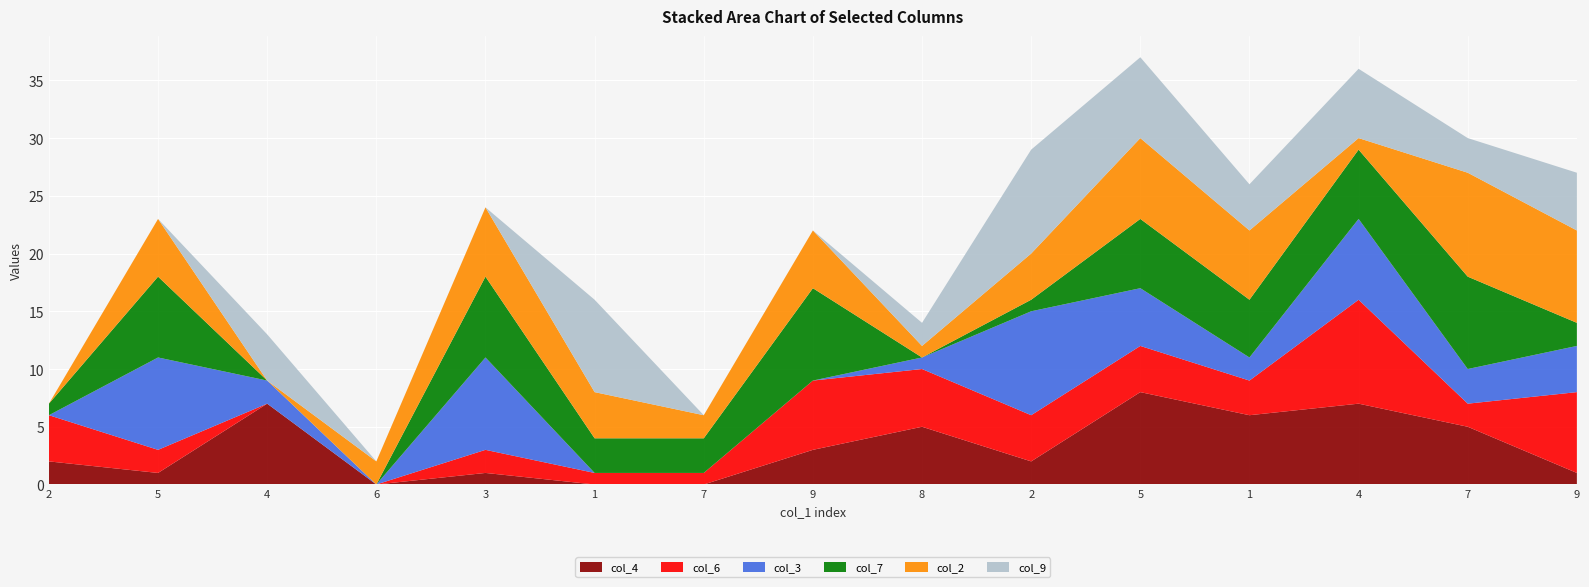

Reading left to right, transcribe all the data shown in this chart.

col_4: 2=2	5=1	4=7	6=0	3=1	1=0	7=0	9=3	8=5	2=2	5=8	1=6	4=7	7=5	9=1
col_6: 2=4	5=2	4=0	6=0	3=2	1=1	7=1	9=6	8=5	2=4	5=4	1=3	4=9	7=2	9=7
col_3: 2=0	5=8	4=2	6=0	3=8	1=0	7=0	9=0	8=1	2=9	5=5	1=2	4=7	7=3	9=4
col_7: 2=1	5=7	4=0	6=0	3=7	1=3	7=3	9=8	8=0	2=1	5=6	1=5	4=6	7=8	9=2
col_2: 2=0	5=5	4=0	6=2	3=6	1=4	7=2	9=5	8=1	2=4	5=7	1=6	4=1	7=9	9=8
col_9: 2=0	5=0	4=4	6=0	3=0	1=8	7=0	9=0	8=2	2=9	5=7	1=4	4=6	7=3	9=5